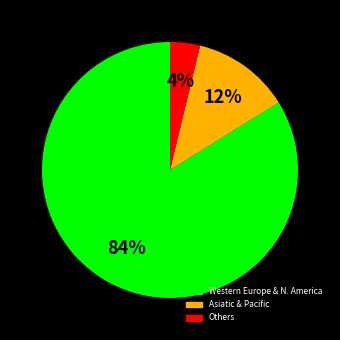

To the nearest percent, what is the difference between the largest and smallest slice percentages?

80%